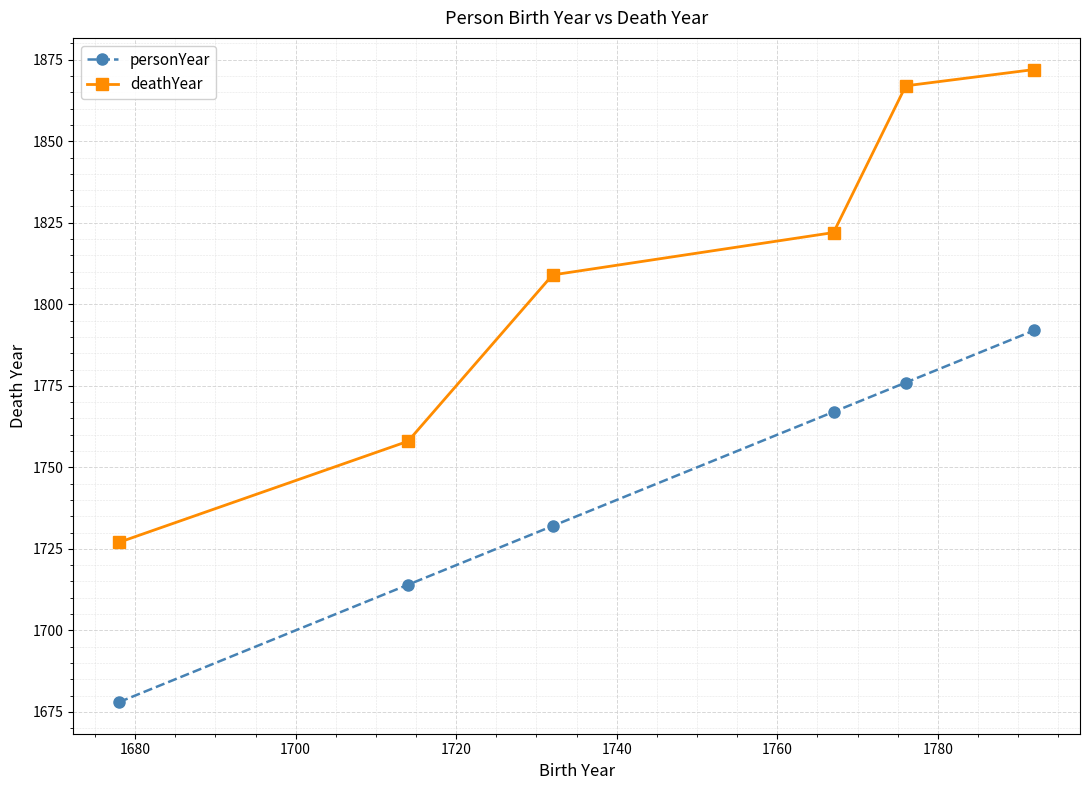

How many lines are shown in the chart?

2